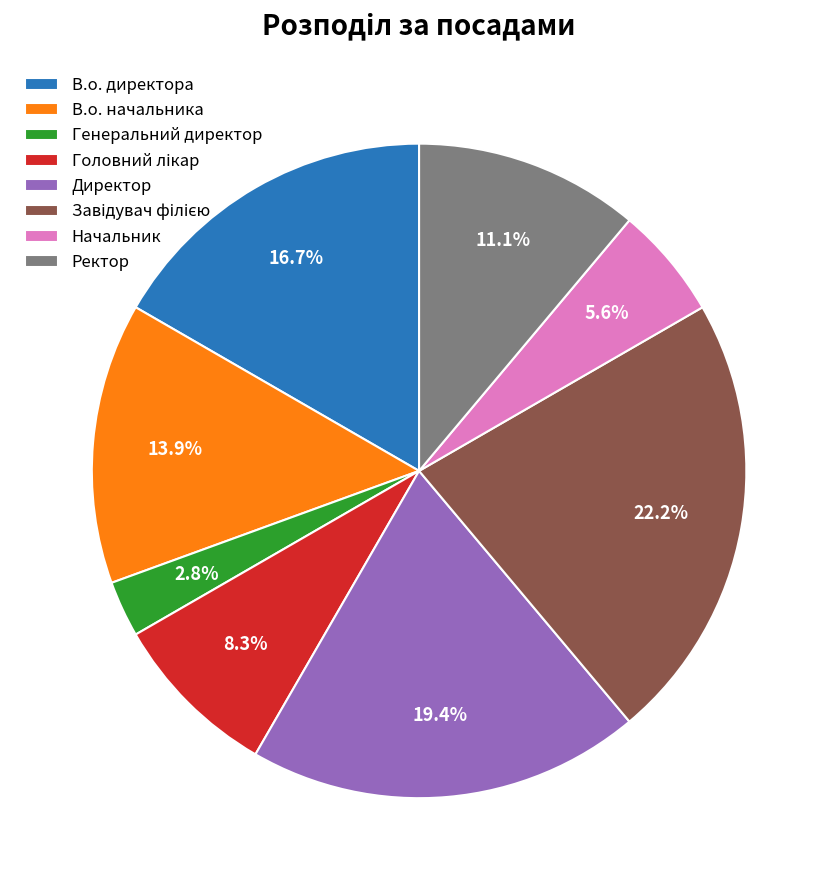

To the nearest percent, what is the difference between the largest and smallest slice percentages?

19%